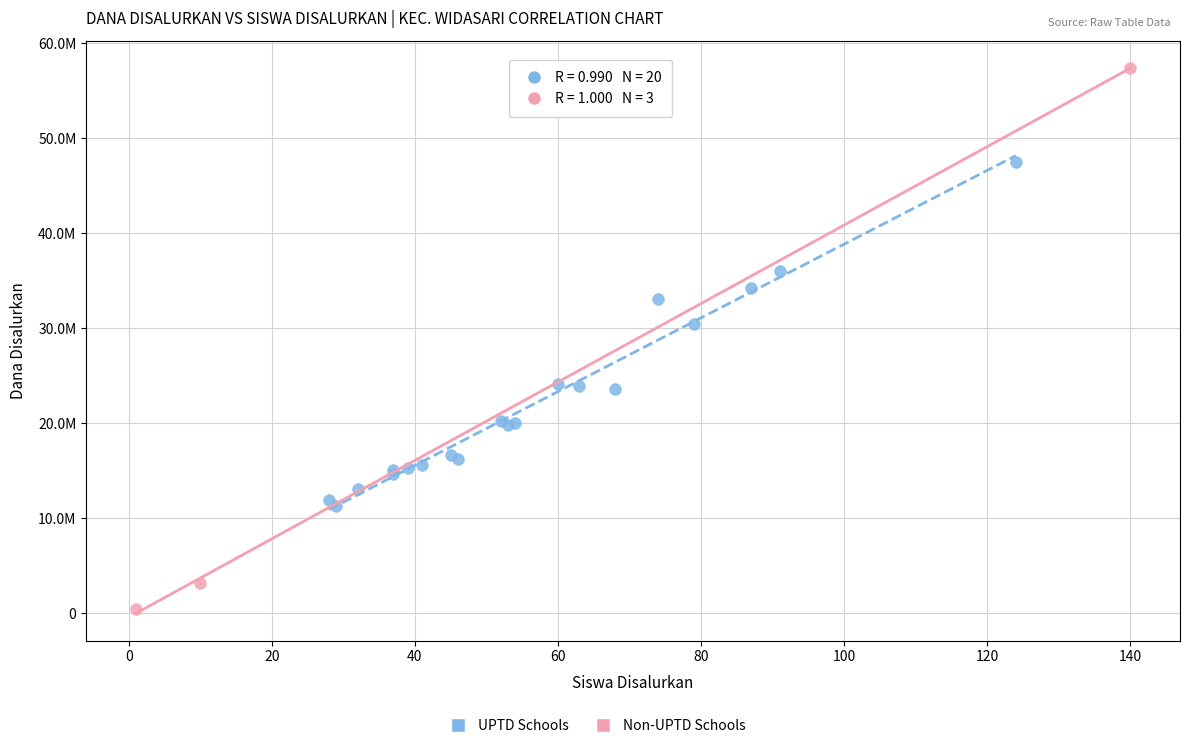

Which series contains the lowest Y value?

Non-UPTD Schools